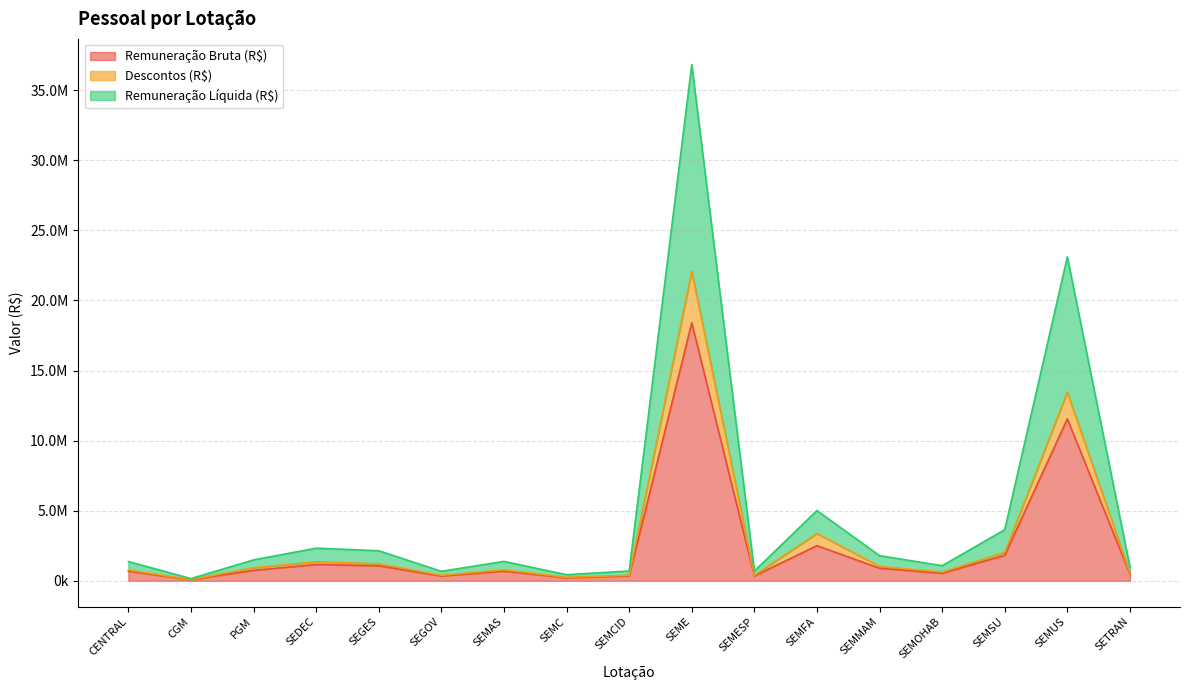

Between SEGES and CENTRAL, which is larger?

SEGES